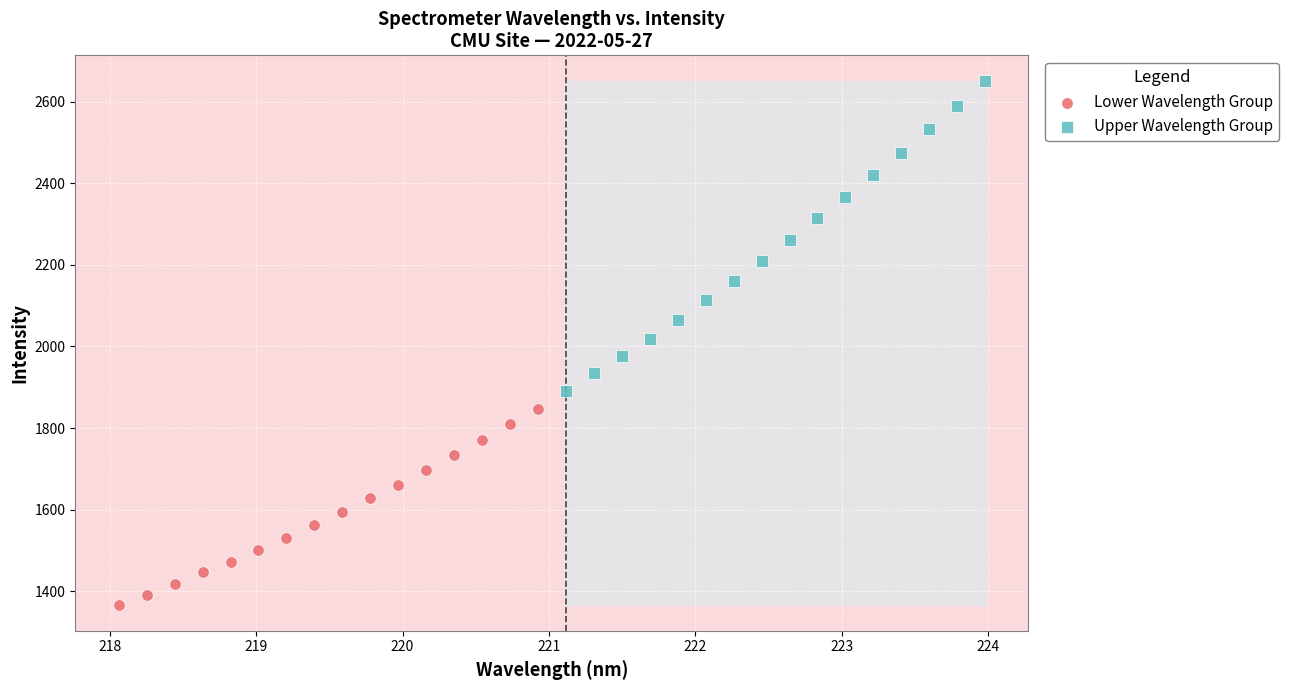

Which series has the largest Y range (max minus min)?

Upper Wavelength Group